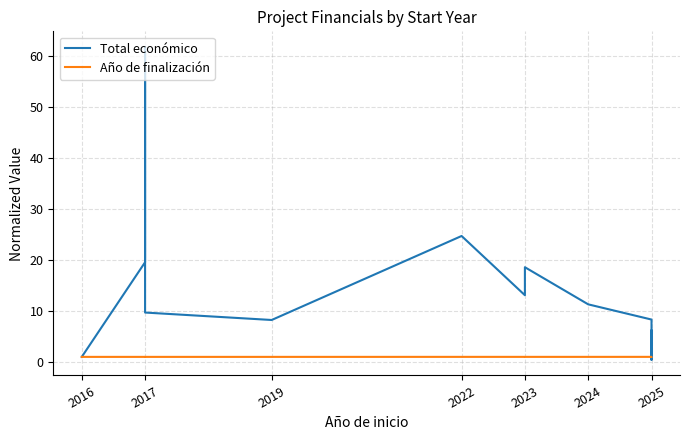

Is the value of Año de finalización at 2024 greater than the value of Total económico at 2016?

Yes